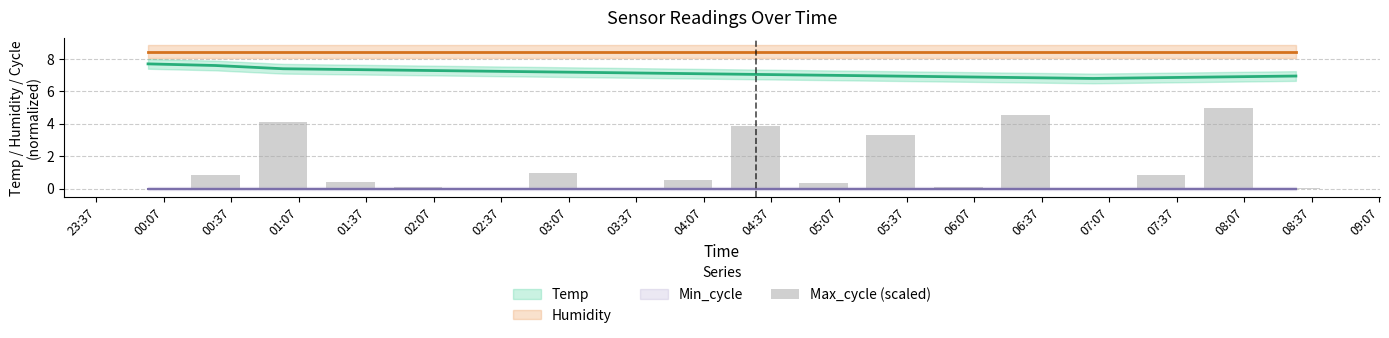

The chart shows a value of 0.0 at 06:07. True or false?

False